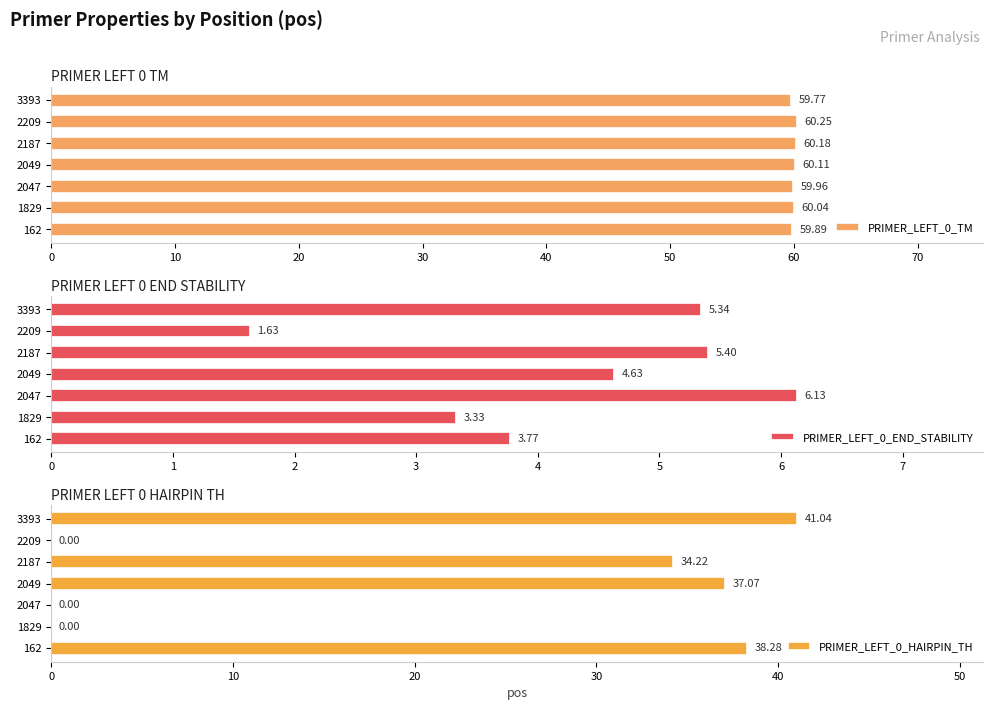

What is the sum of all PRIMER_LEFT_0_TM values?

420.2